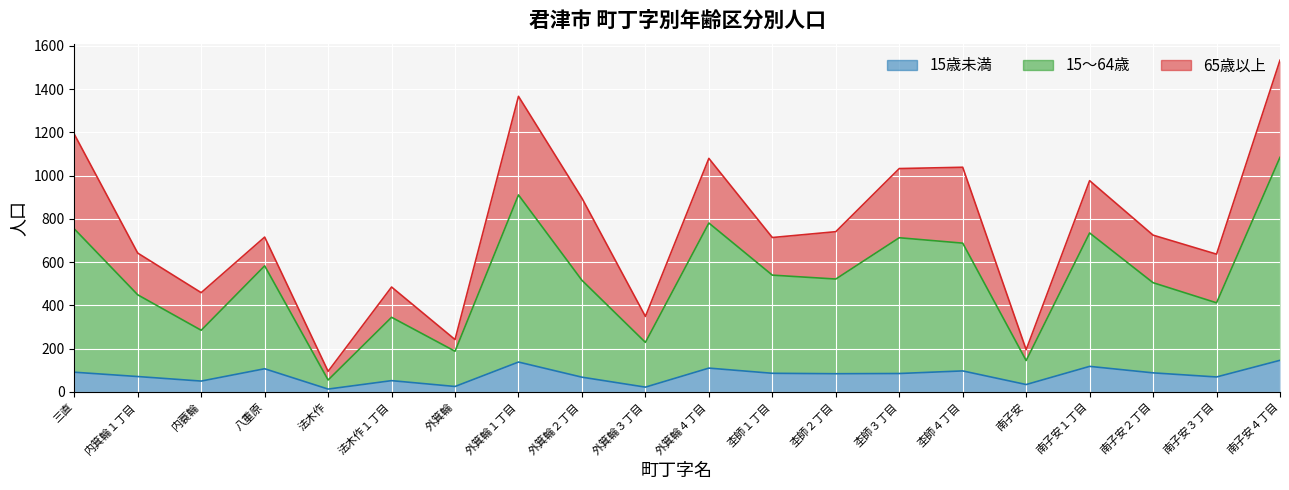

Which series has the widest spread of values?

15～64歳